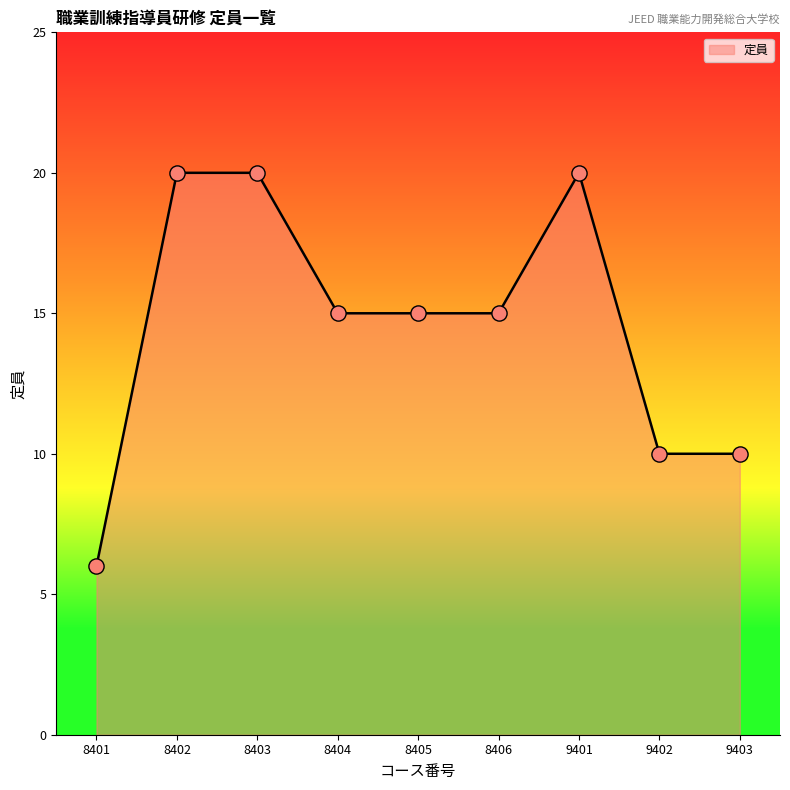

What is the ratio of the value at 9403 to the value at 9401?

0.5